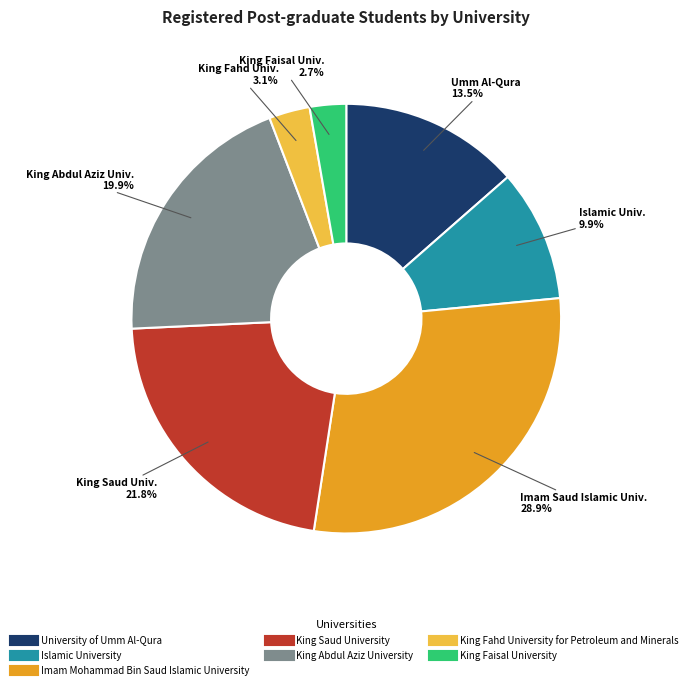

True or false: King Saud University accounts for 15% of the total.

False